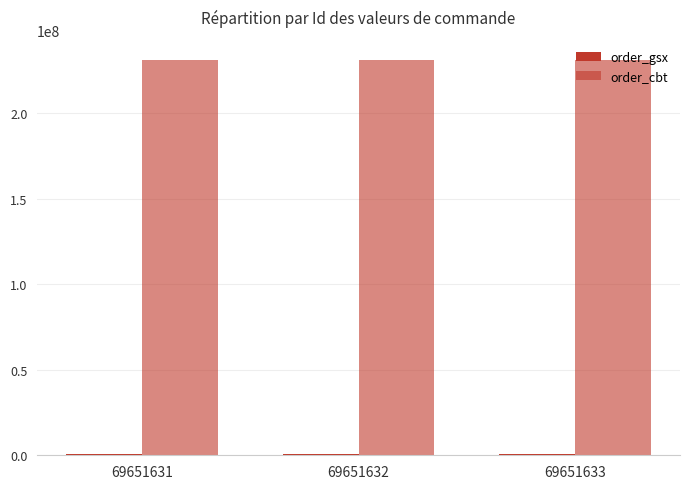

Which label corresponds to the smallest value in the chart?

69651631